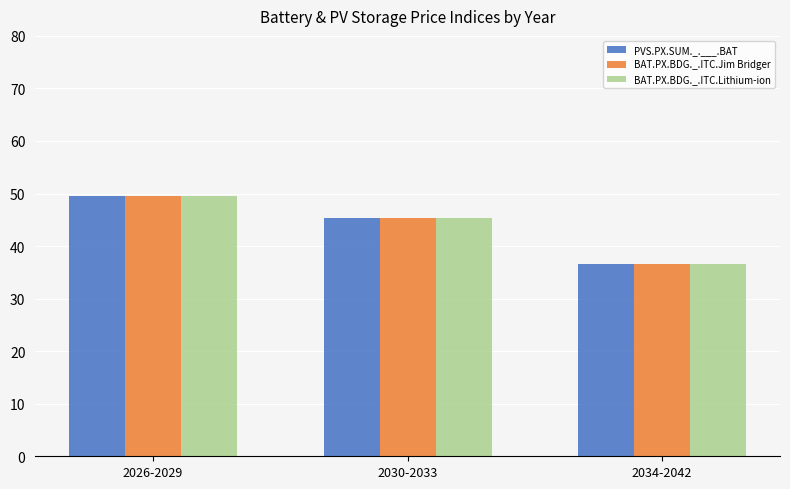

Reading right to left, extract all data points from this chart.

PVS.PX.SUM._.___.BAT: 2034-2042=36.6	2030-2033=45.3	2026-2029=49.4
BAT.PX.BDG._.ITC.Jim Bridger: 2034-2042=36.6	2030-2033=45.3	2026-2029=49.4
BAT.PX.BDG._.ITC.Lithium-ion: 2034-2042=36.6	2030-2033=45.3	2026-2029=49.4